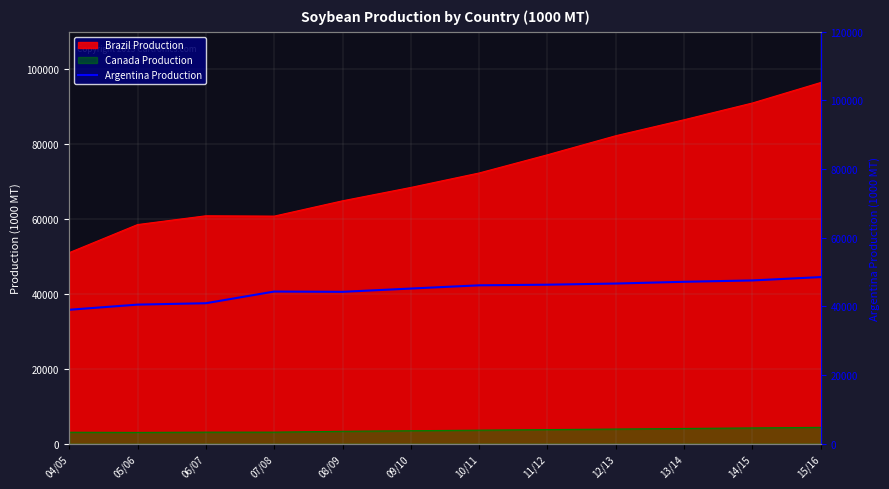

How many lines are shown in the chart?

1